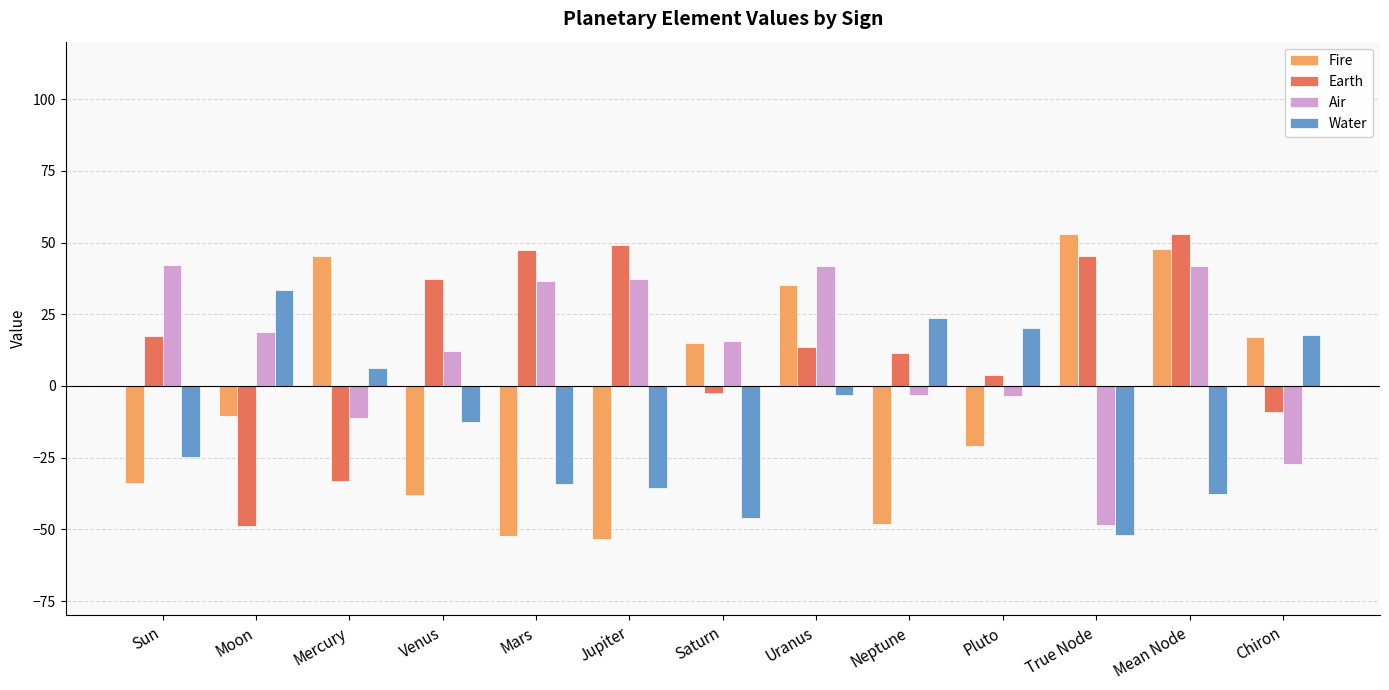

How many groups of bars are there?

13